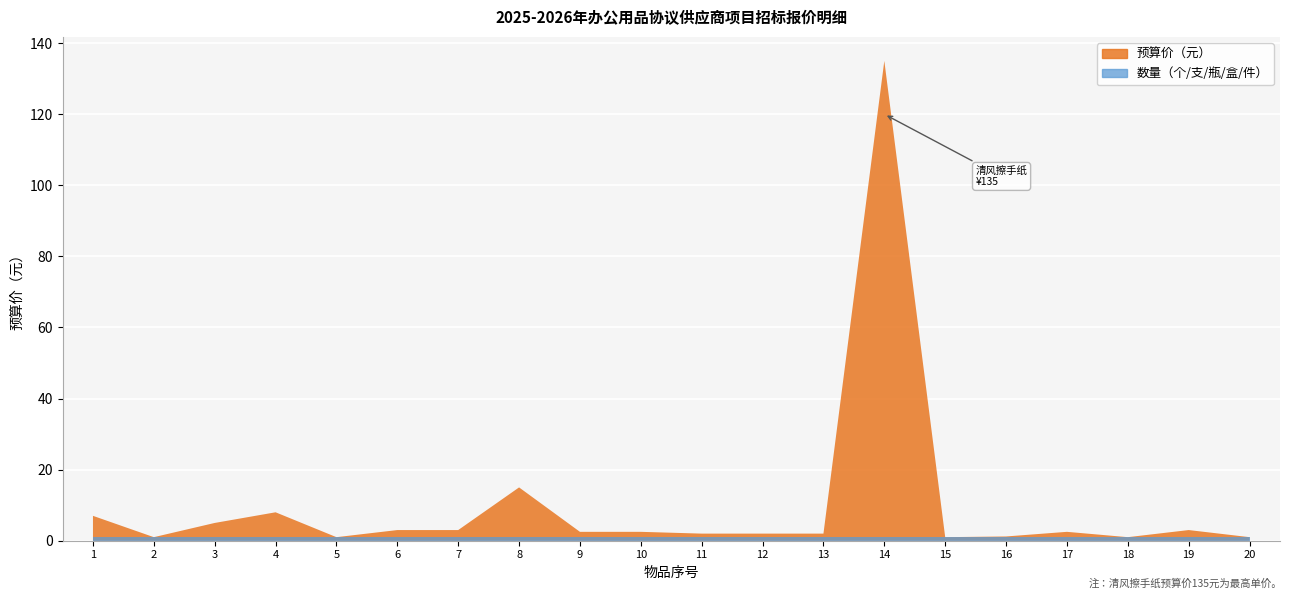

Reading right to left, extract all data points from this chart.

预算价（元）: 20=1.0	19=3.0	18=1.0	17=2.5	16=1.2	15=1.0	14=135.0	13=2.0	12=2.0	11=2.0	10=2.5	9=2.5	8=15.0	7=3.0	6=3.0	5=1.0	4=8.0	3=5.0	2=1.0	1=7.0
数量: 20=1.0	19=1.0	18=1.0	17=1.0	16=1.0	15=1.0	14=1.0	13=1.0	12=1.0	11=1.0	10=1.0	9=1.0	8=1.0	7=1.0	6=1.0	5=1.0	4=1.0	3=1.0	2=1.0	1=1.0